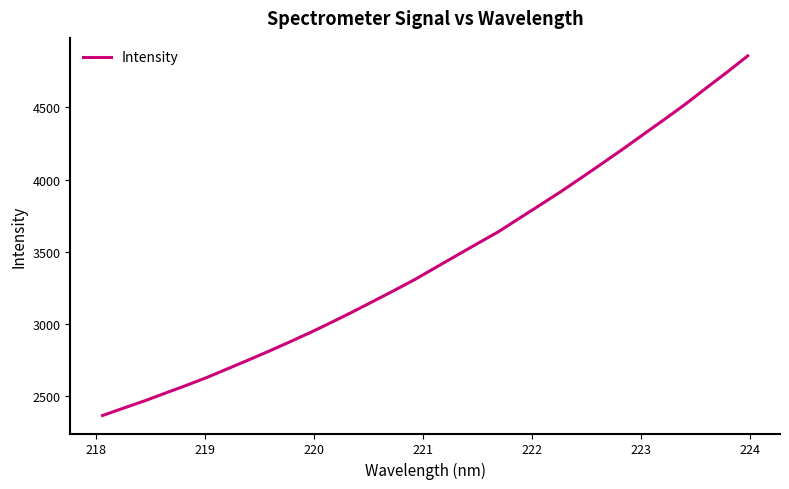

What is the maximum value shown in the chart?

4856.8